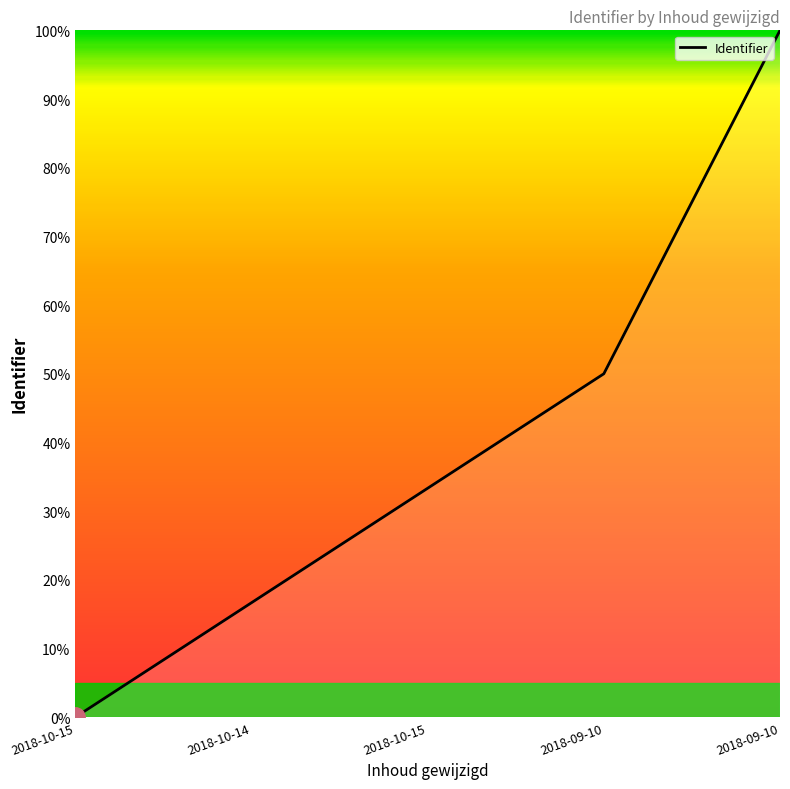

Is this an area chart (filled region under the line)?

Yes